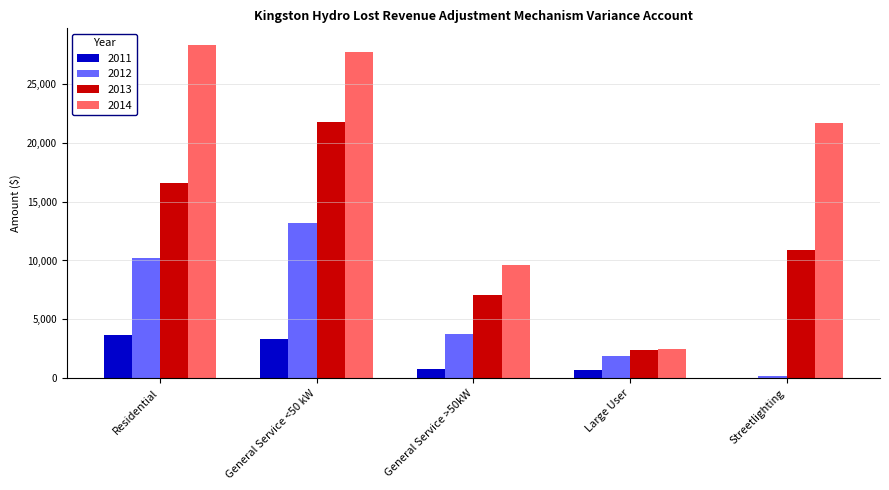

Read the 2014 value at General Service <50 kW.

27706.1